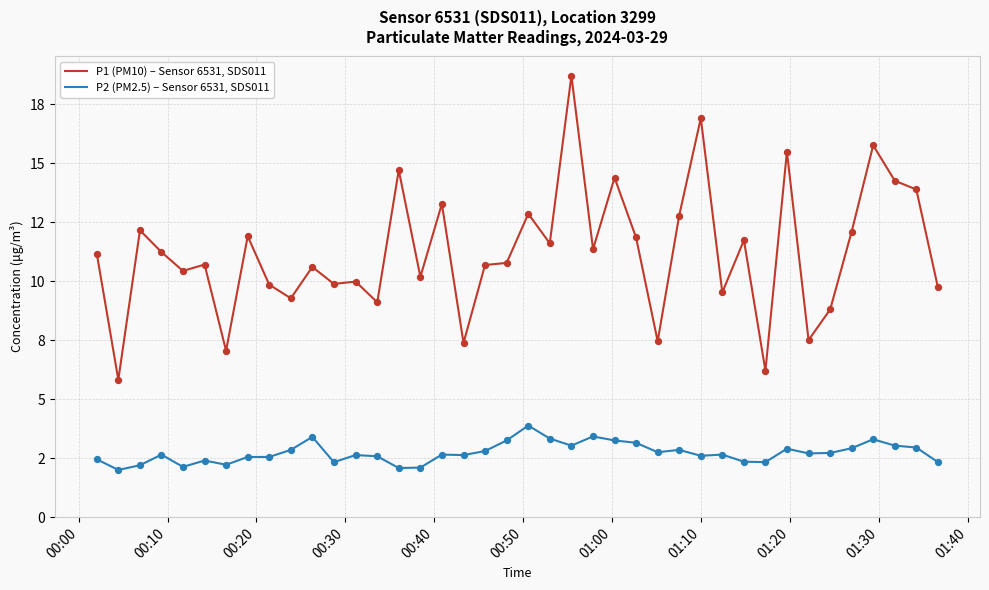

What are all the series names shown in the legend?

P1 (PM10) – Sensor 6531, SDS011, P2 (PM2.5) – Sensor 6531, SDS011